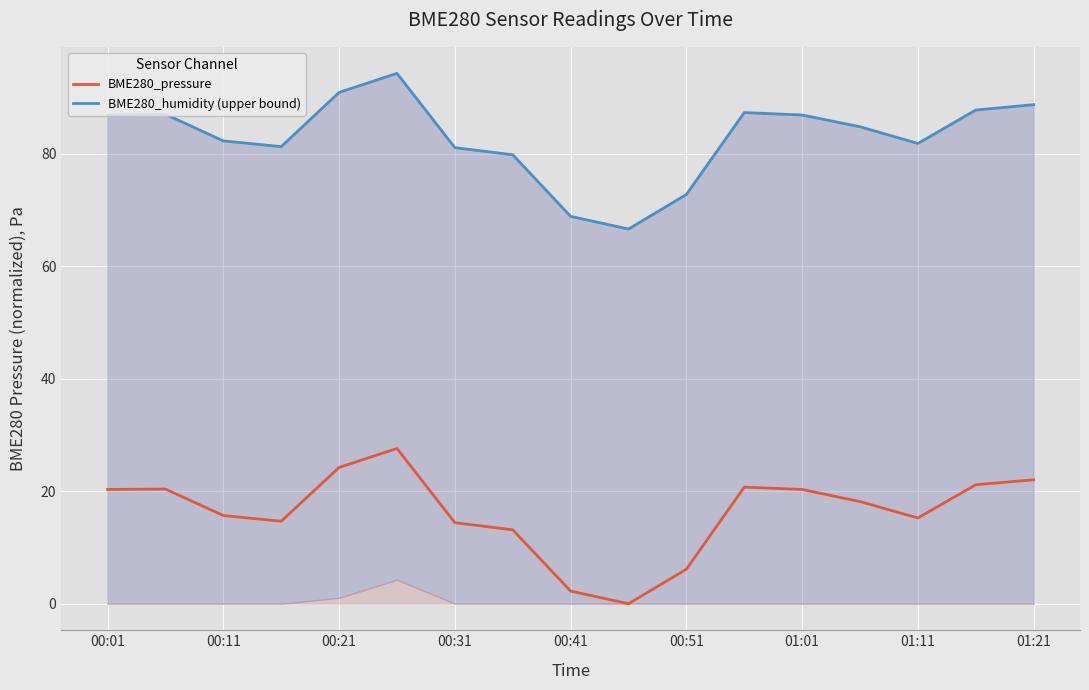

What is the sum of all BME280_pressure values?

276.5